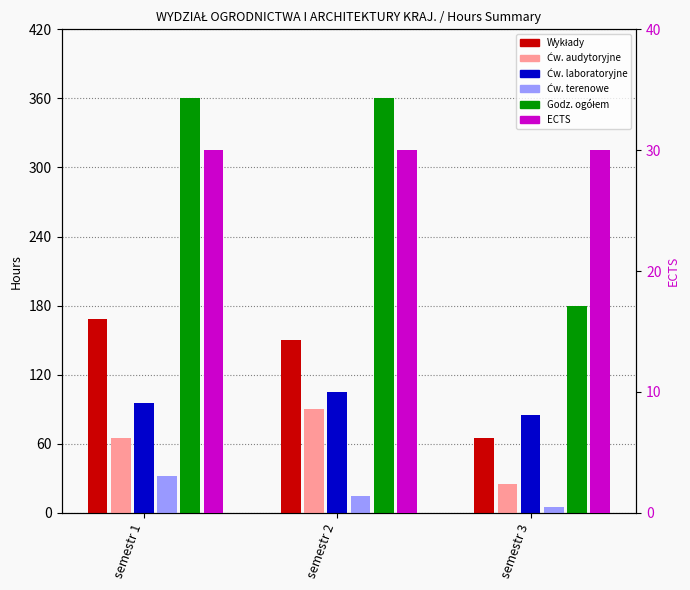

What are all the series names shown in the legend?

Wykłady, Ćw. audytoryjne, Ćw. laboratoryjne, Ćw. terenowe, Godz. ogółem, ECTS